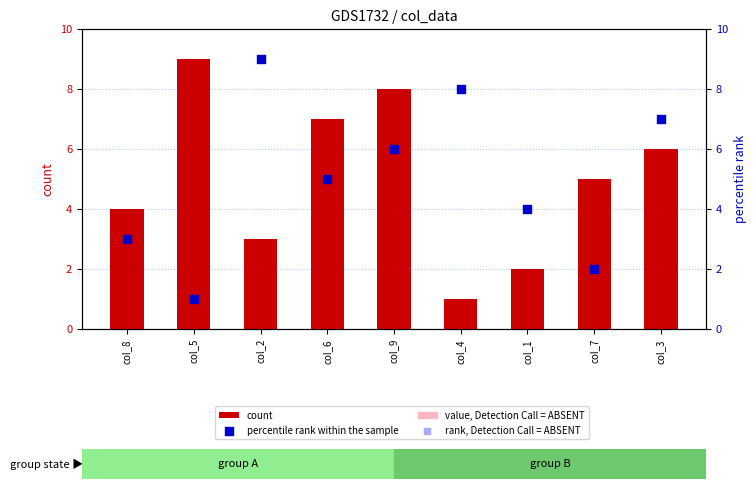

Which series contains the lowest Y value?

count